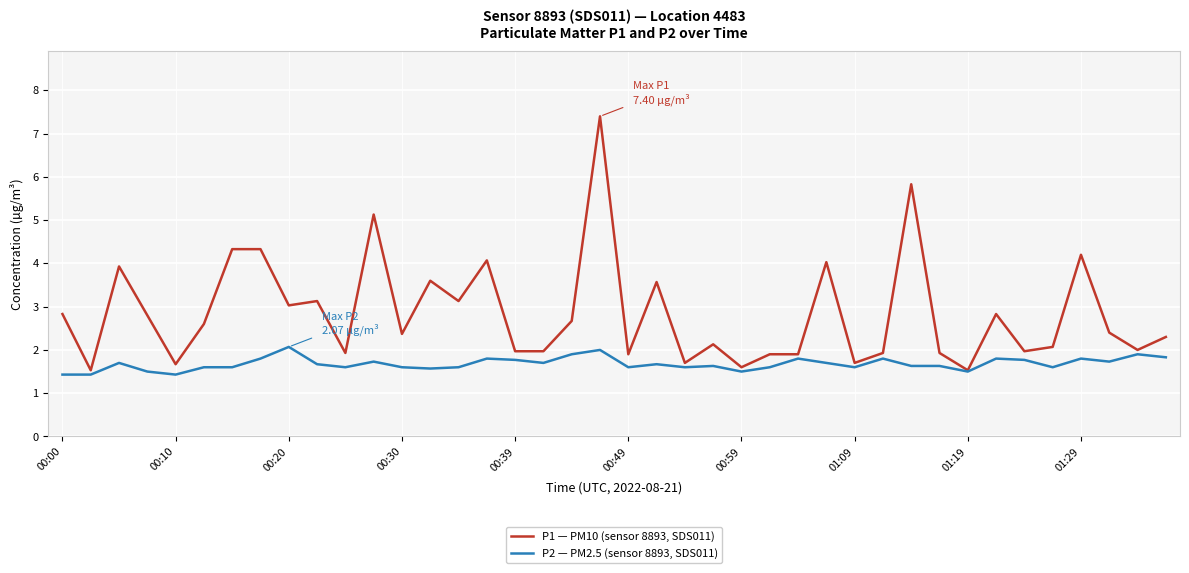

What is the minimum value shown in the chart?

1.4